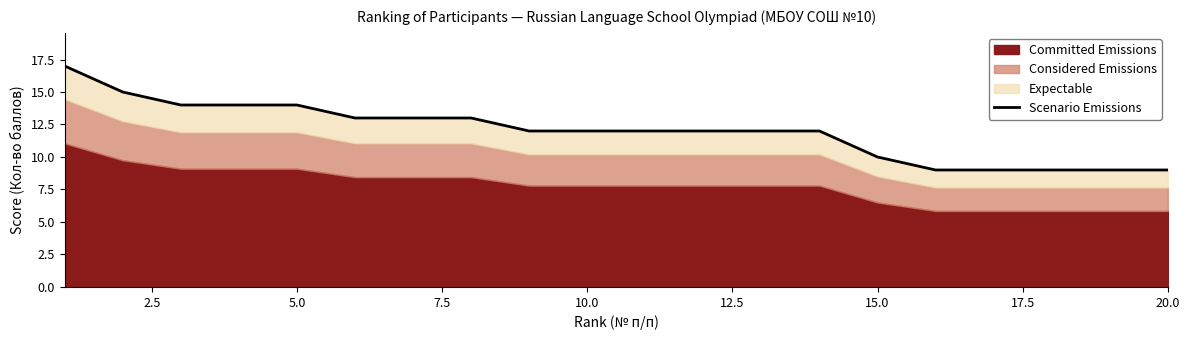

How many lines are shown in the chart?

1